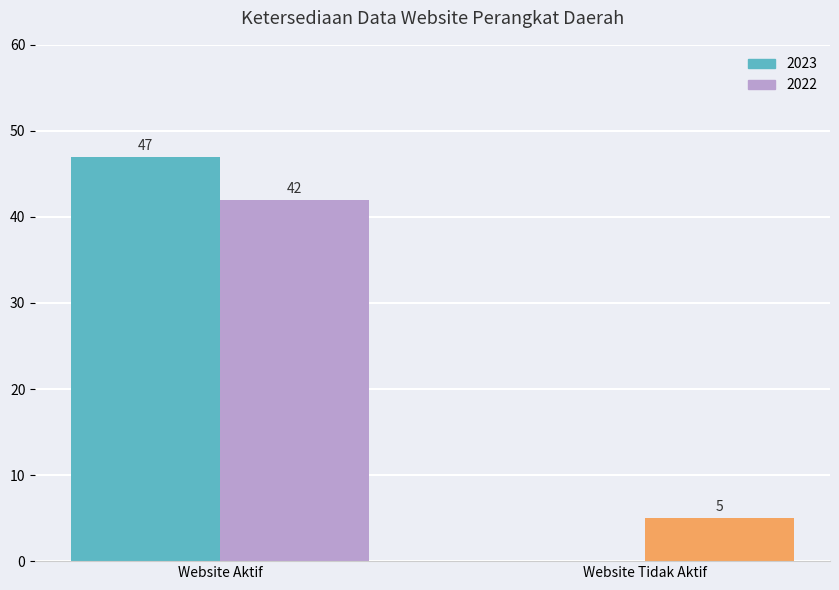

How many data points does each series have?

2